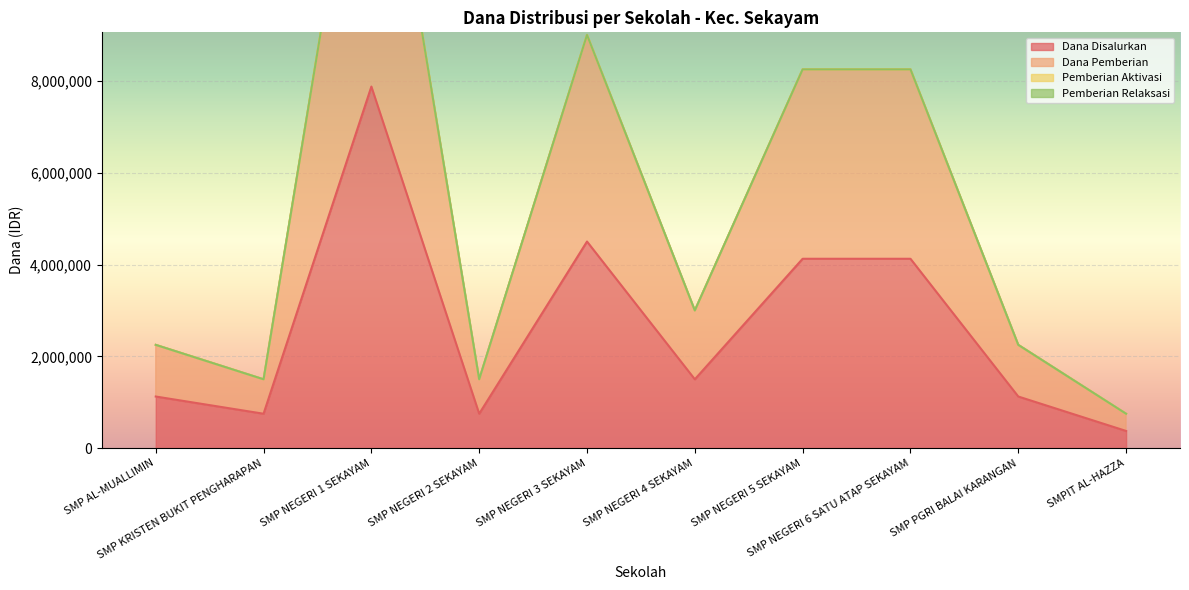

Is it true that Dana Pemberian equals 2955895 at SMP PGRI BALAI KARANGAN?

False